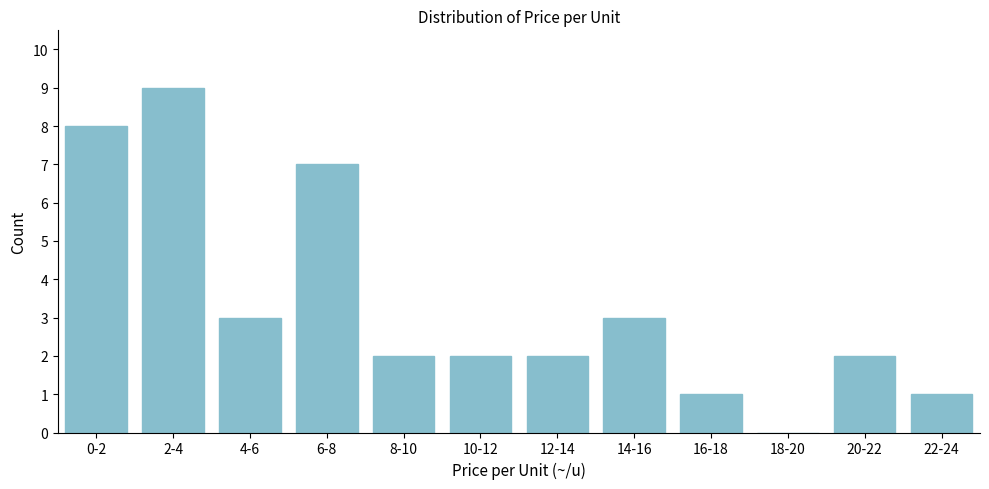

Reading left to right, what are all the values shown in this chart?

0-2=8	2-4=9	4-6=3	6-8=7	8-10=2	10-12=2	12-14=2	14-16=3	16-18=1	18-20=0	20-22=2	22-24=1